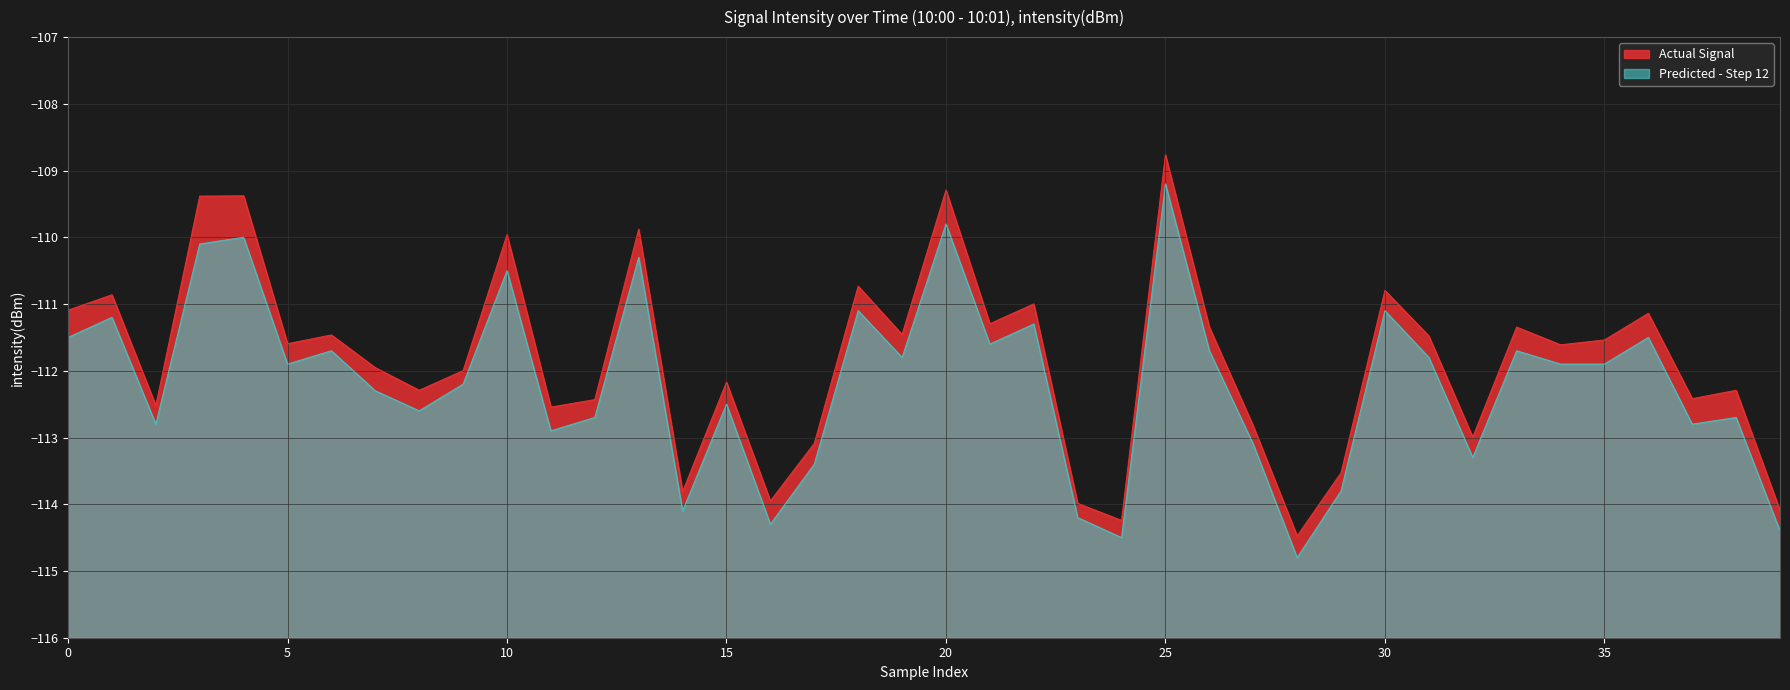

What is the difference between the maximum and minimum values in the Actual series?

5.7